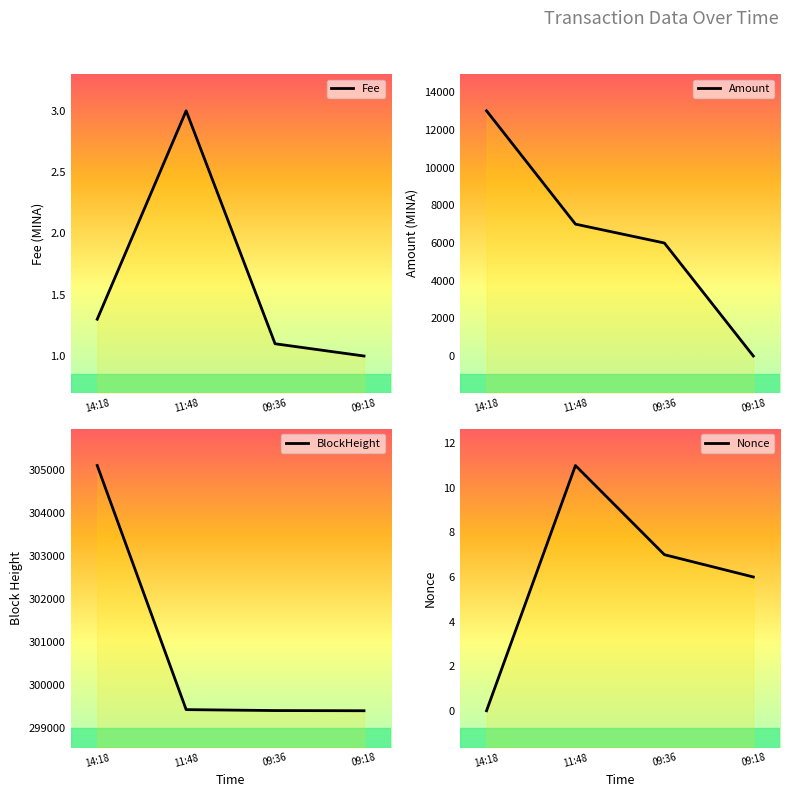

What are all the series names shown in the legend?

Fee, Amount, BlockHeight, Nonce